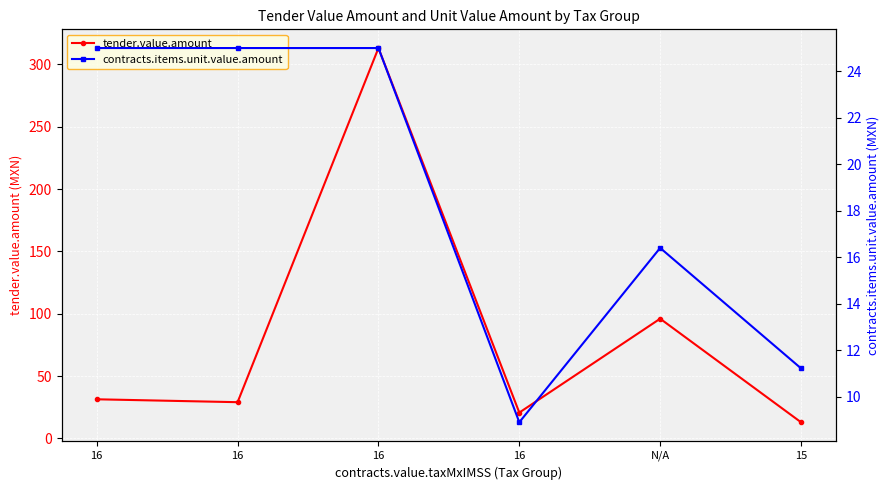

How many values in the tender.value.amount series are below 31?

3